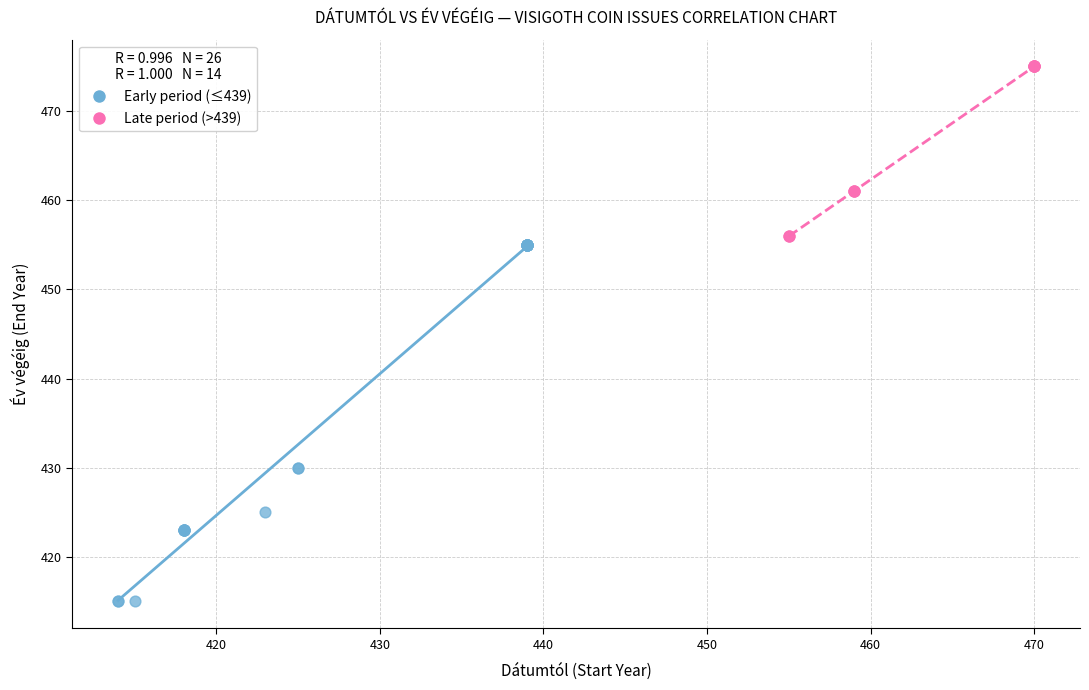

Which series has the largest Y range (max minus min)?

Early period (≤439)